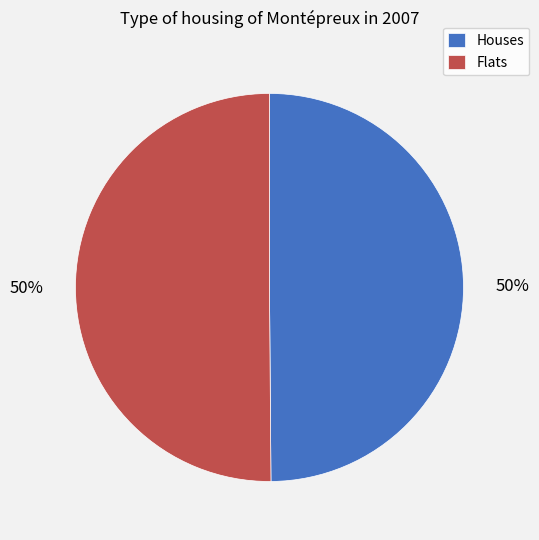

To the nearest percent, what is the average slice percentage?

50%